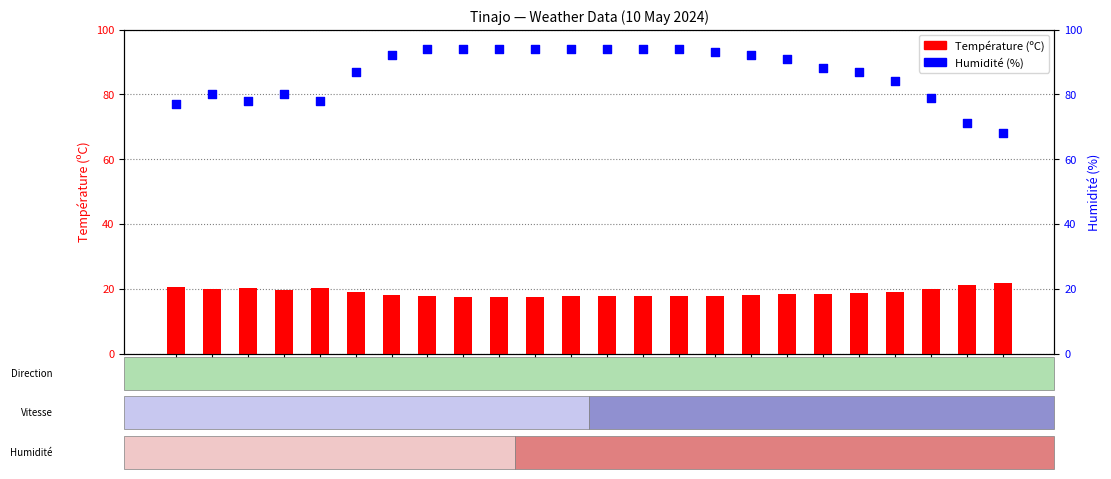

Is the value of Humidité (%) at 17:00 greater than the value of Température (ºC) at 04:00?

Yes